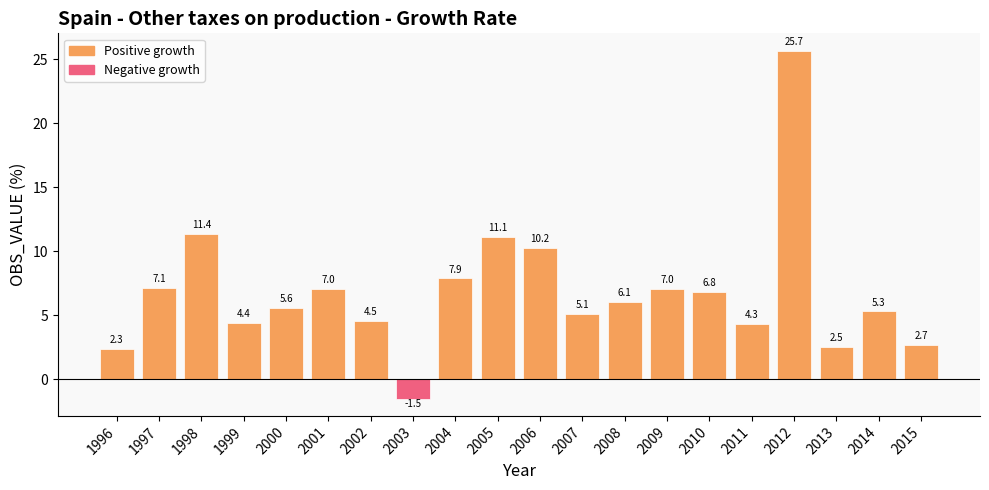

What is the greatest value displayed?

25.7